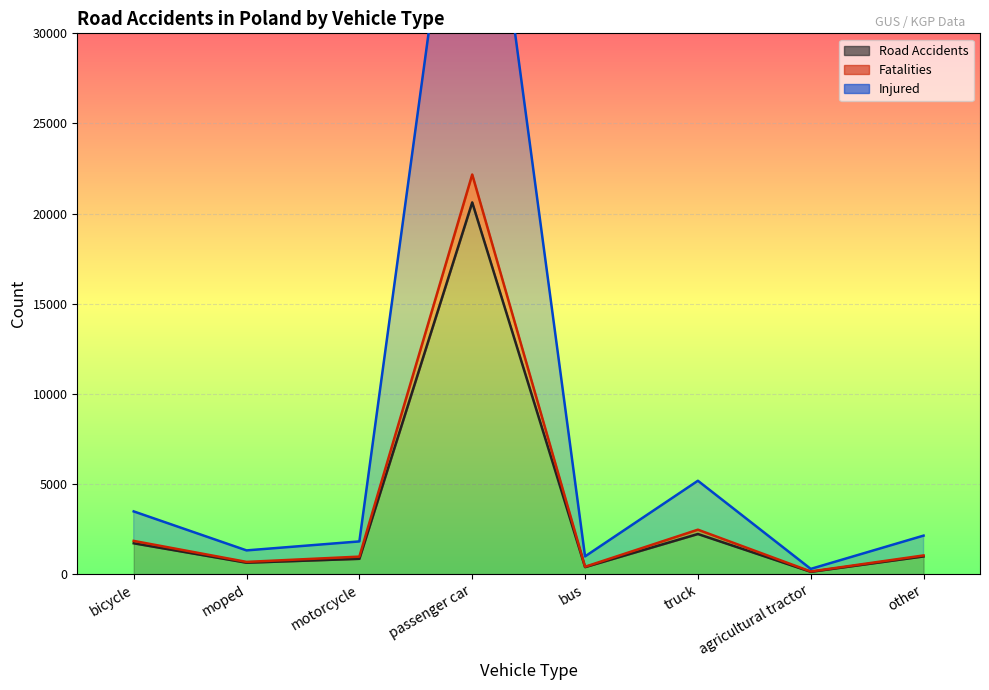

The value of Road Accidents at bicycle is 350. True or false?

False